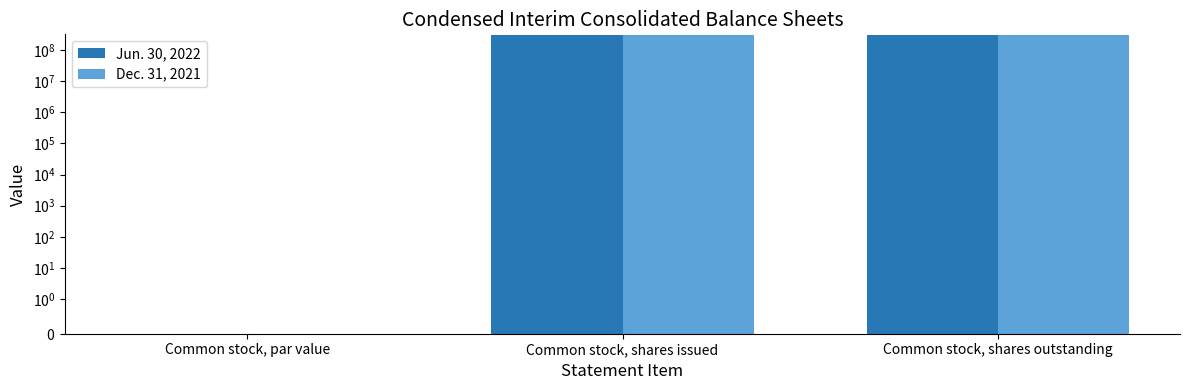

What is the difference between the maximum and minimum values in the Dec. 31, 2021 series?

302734900.0